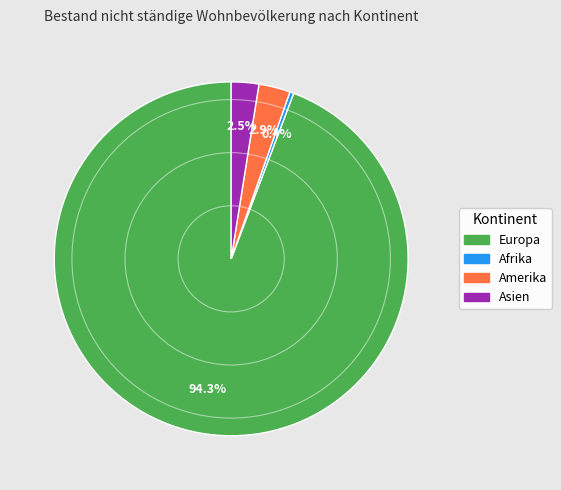

Is it true that Europa is 84% of the pie?

False